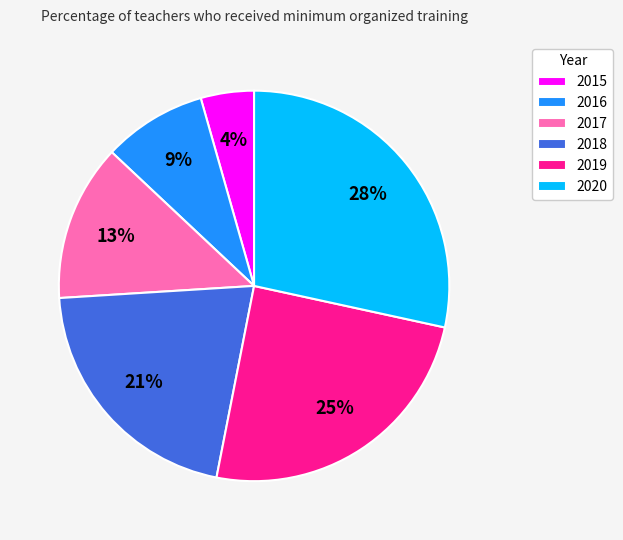

Do 2020 and 2015 together represent more than half of the pie?

No